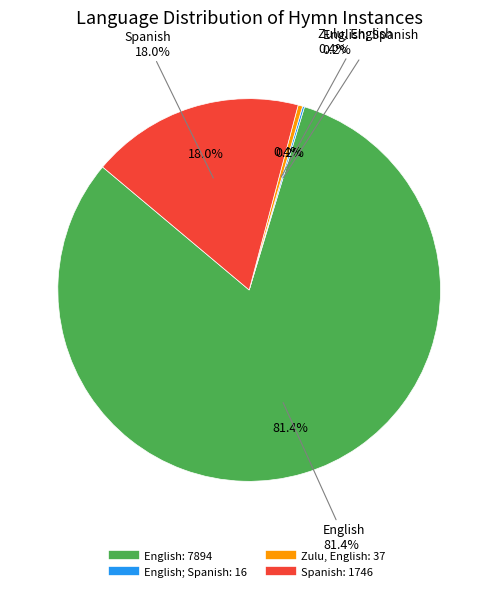

The Zulu, English slice represents 0% of the pie. True or false?

True